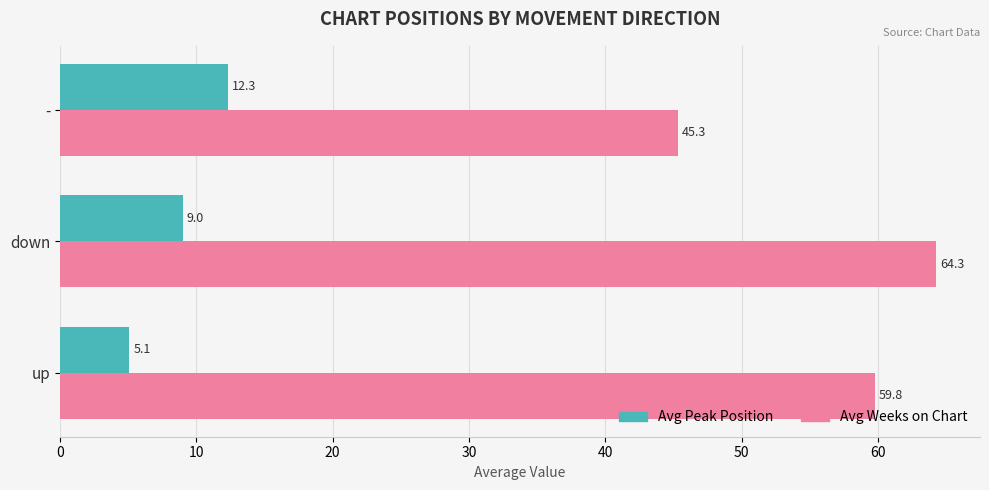

Where is Avg Peak Position nearest to the value 8?

down